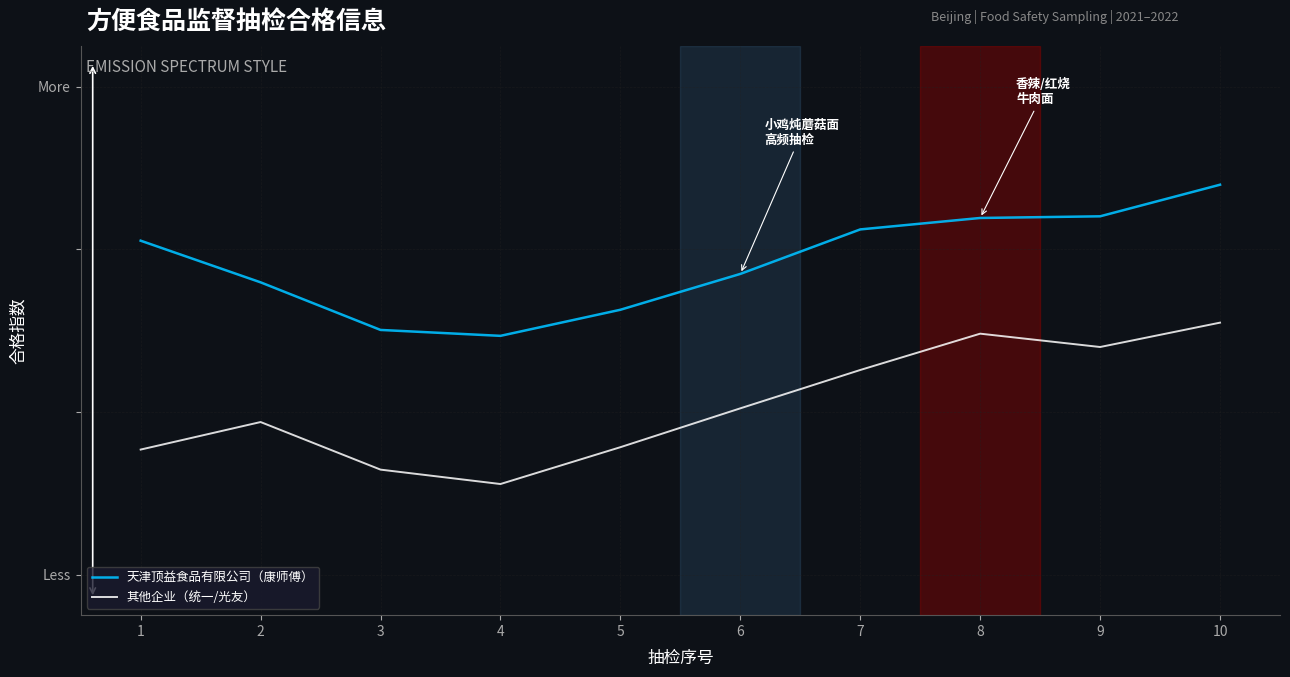

What is the sum of all 天津顶益食品有限公司（康师傅） values?

7.8